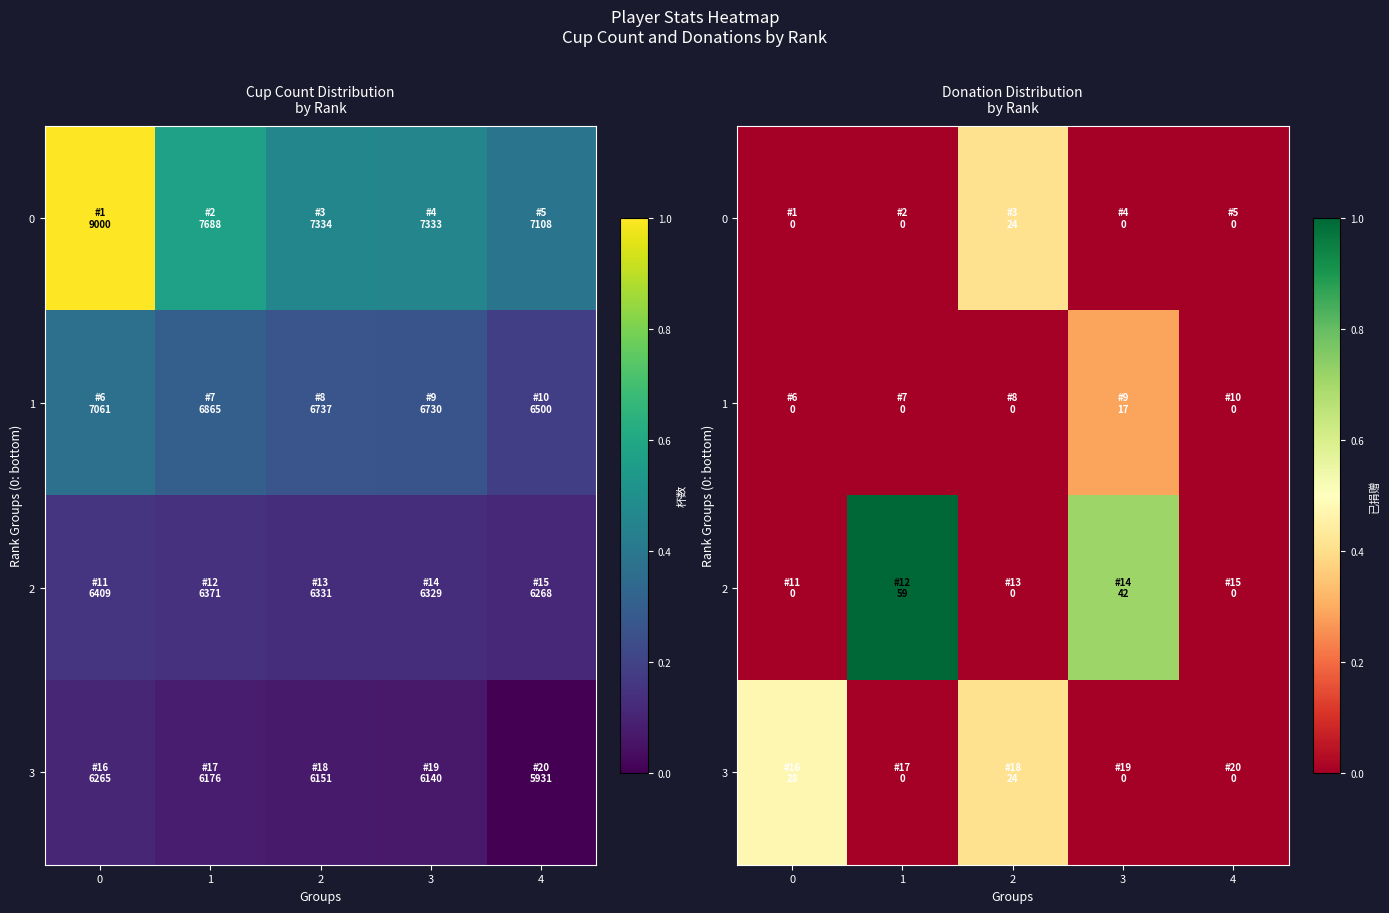

Count the 2 values in the range 0 to 1.

5